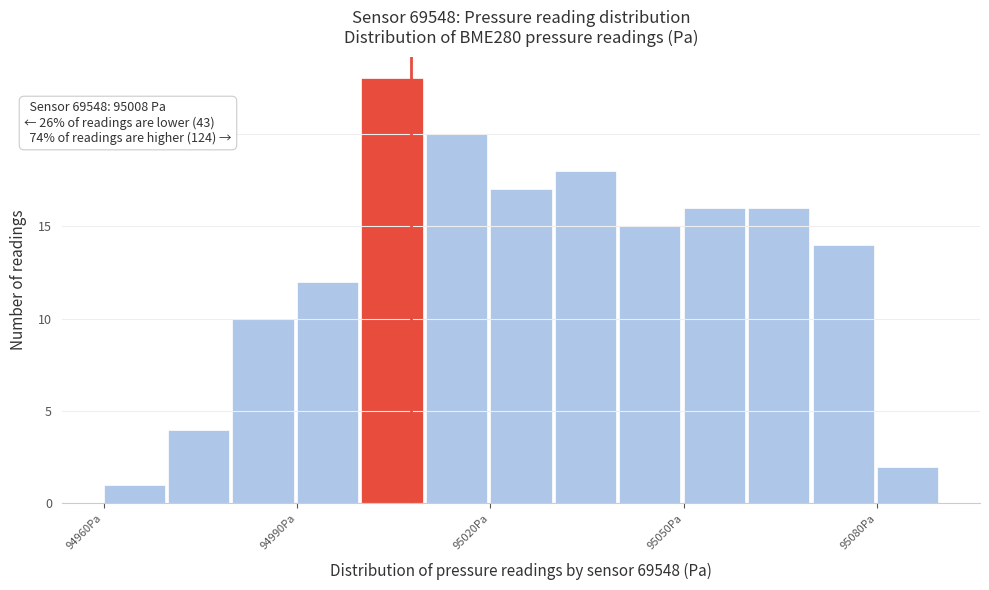

Read against the x-axis, roughly where is the centre of the tallest bar?

95005